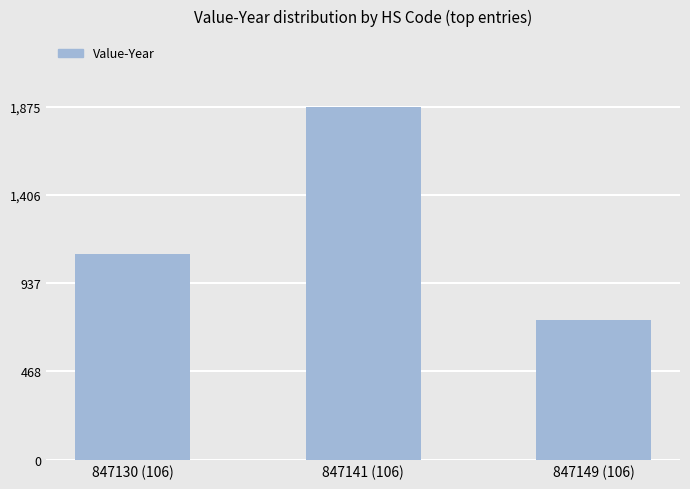

Where is the data nearest to the value 8726052?

847130 (106)